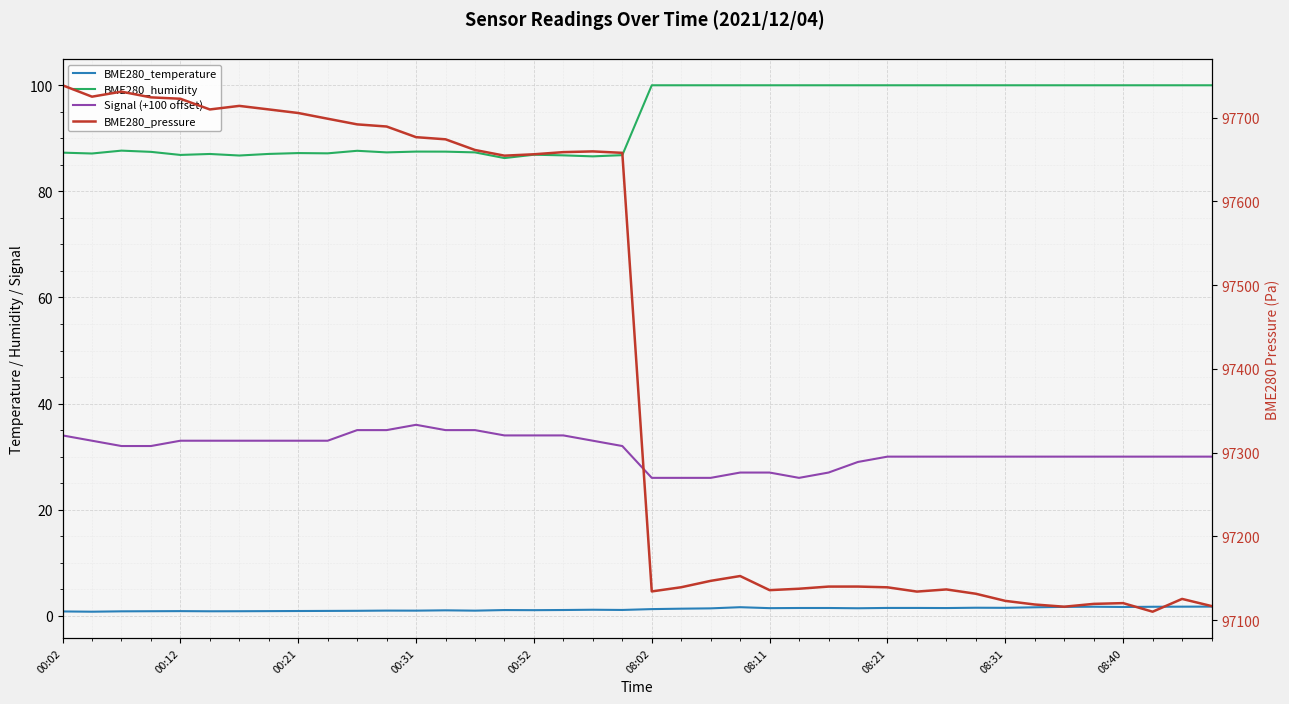

Is it true that BME280_humidity equals 100.0 at 08:21?

True